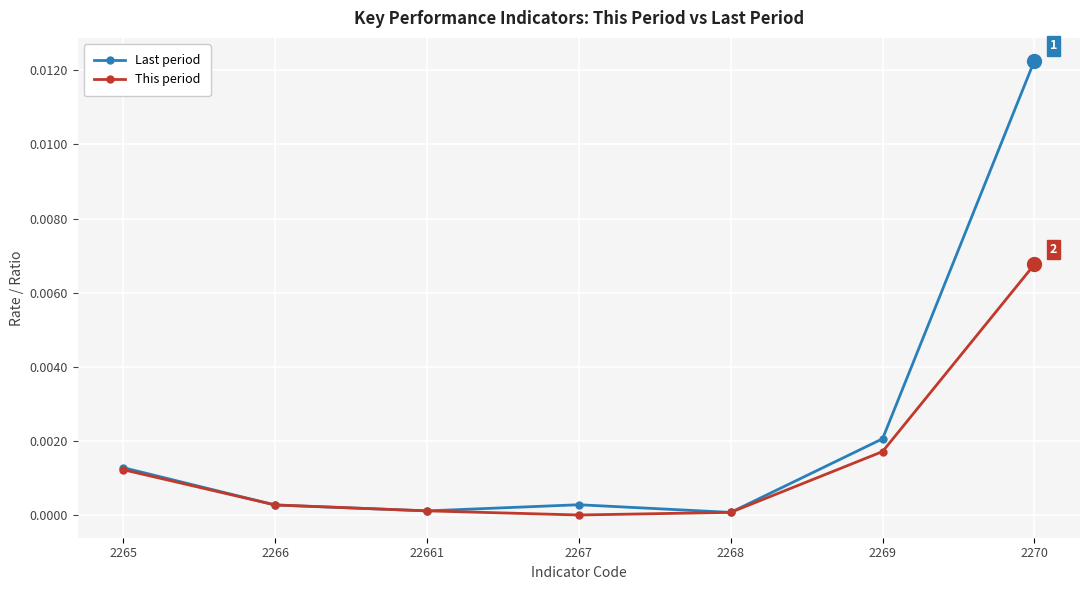

At which category is the sum across all series the highest?

2270